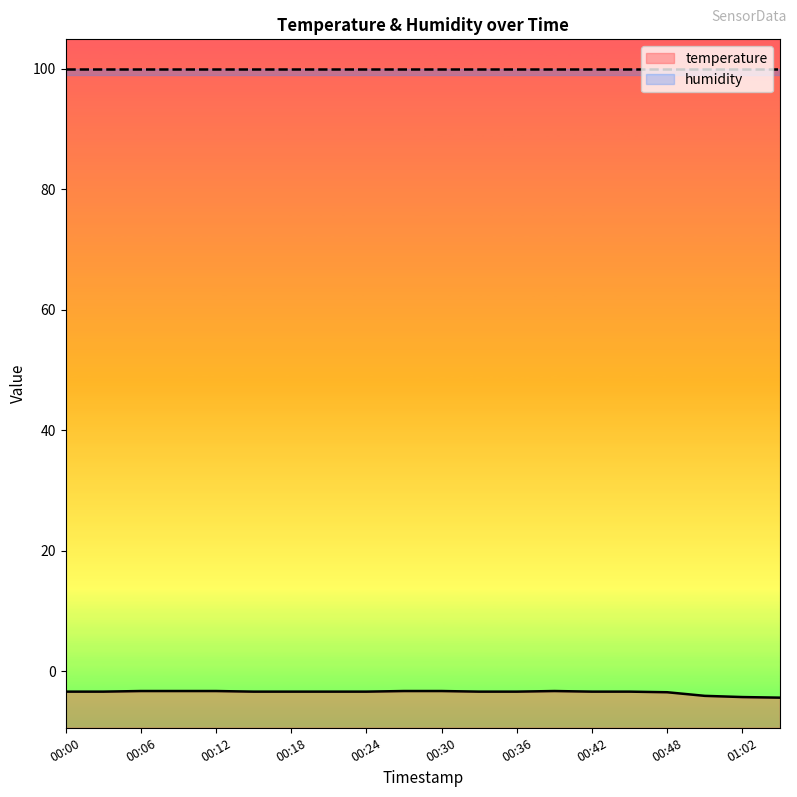

At which label is the value closest to -3?

00:06